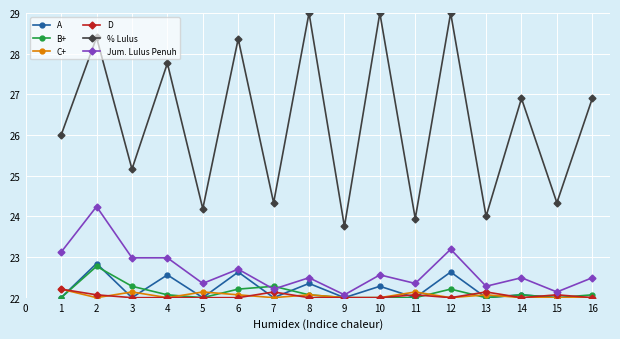

How many distinct data groups are displayed?

6